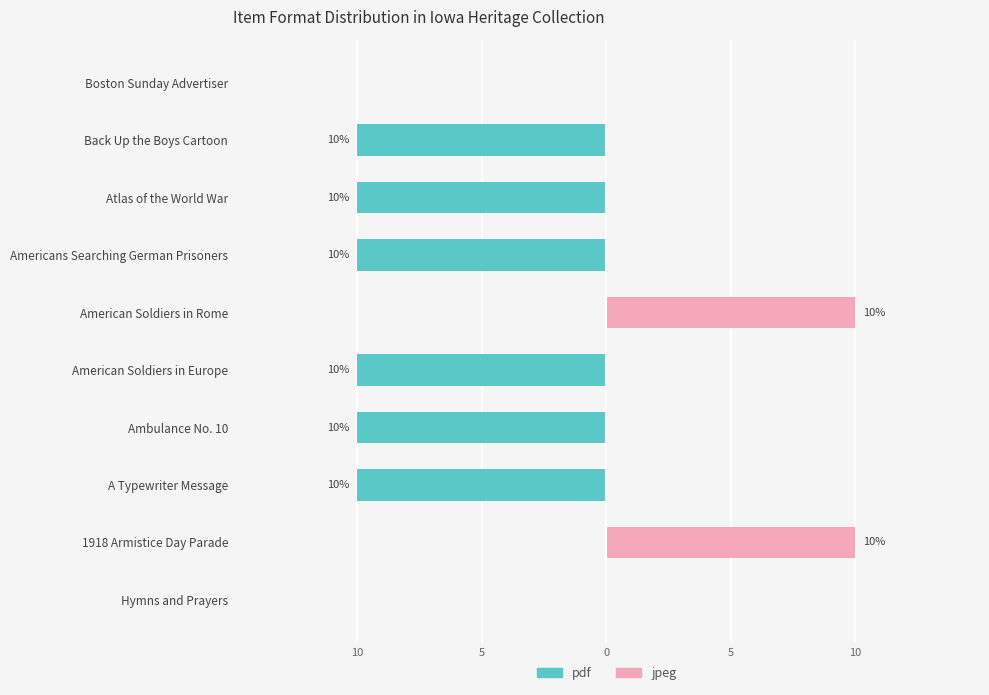

Reading left to right, list all the values displayed in this chart.

pdf: 0	0	-10	-10	-10	0	-10	-10	-10	0
jpeg: 0	10	0	0	0	10	0	0	0	0